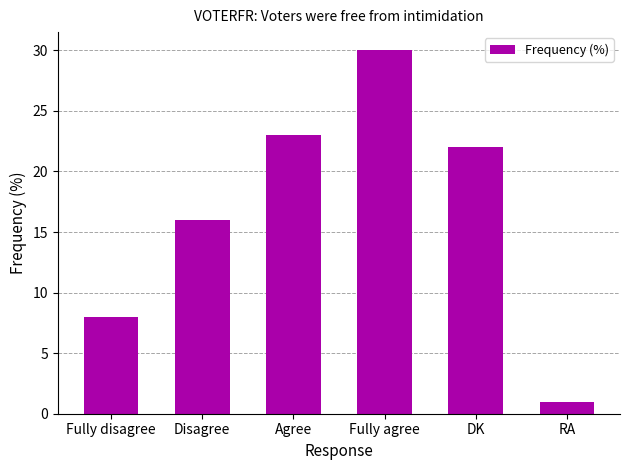

Which category has the lowest value across all series?

RA